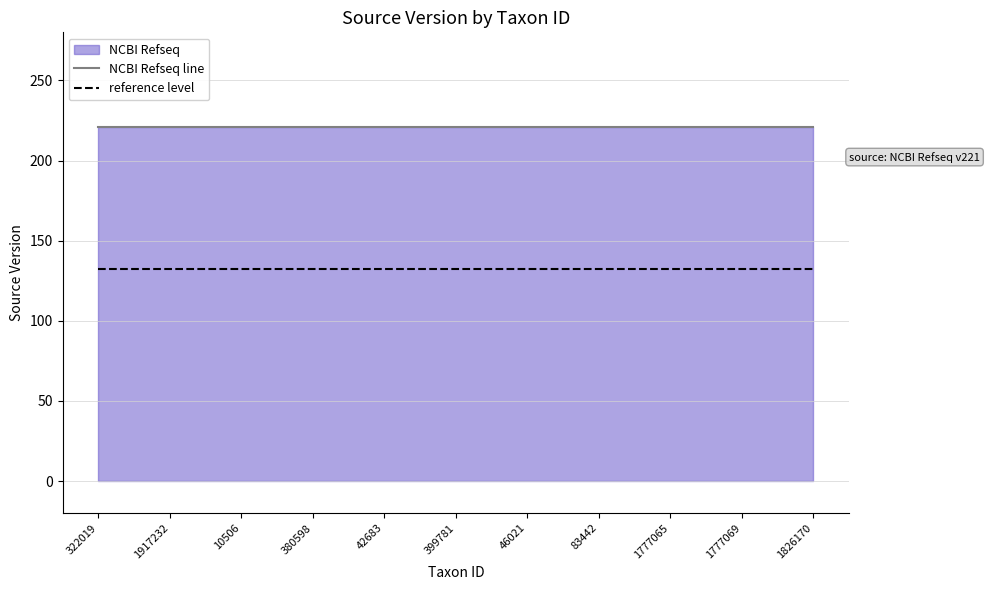

The reference level series shows 132.6 at 380598. True or false?

True